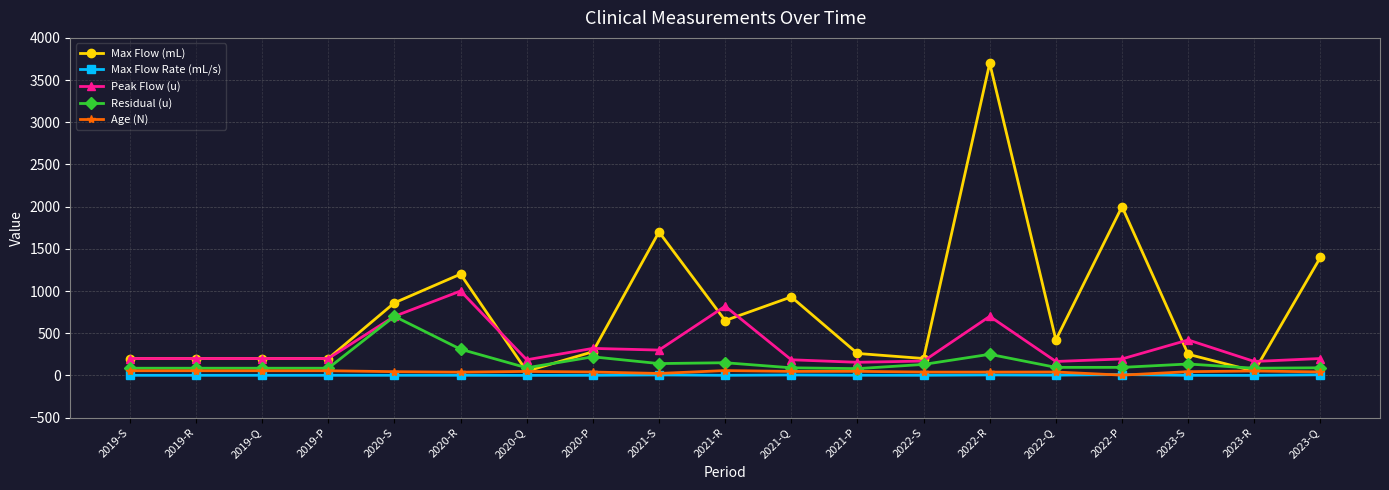

At how many categories does at least one series exceed 139?

19